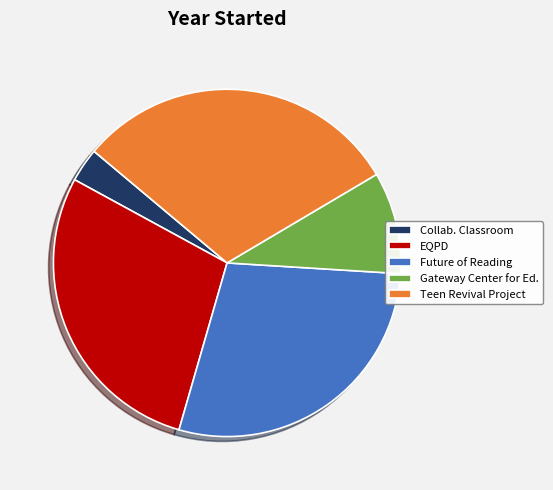

What is the ratio of the value at Future of Reading to the value at Teen Revival Project?

0.9